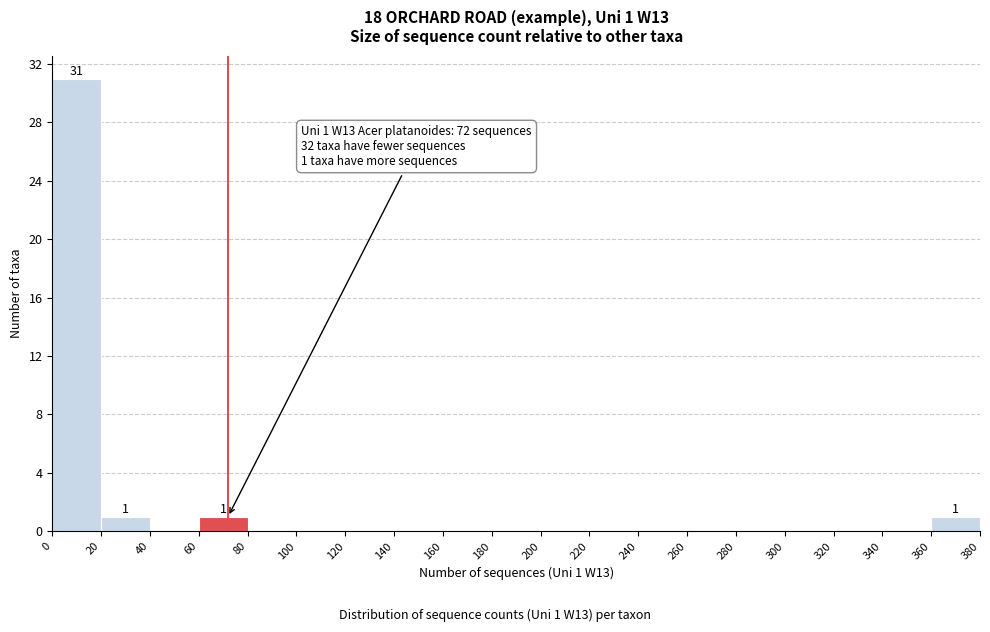

Over which range of the x-axis is the bar tallest?

0 to 20